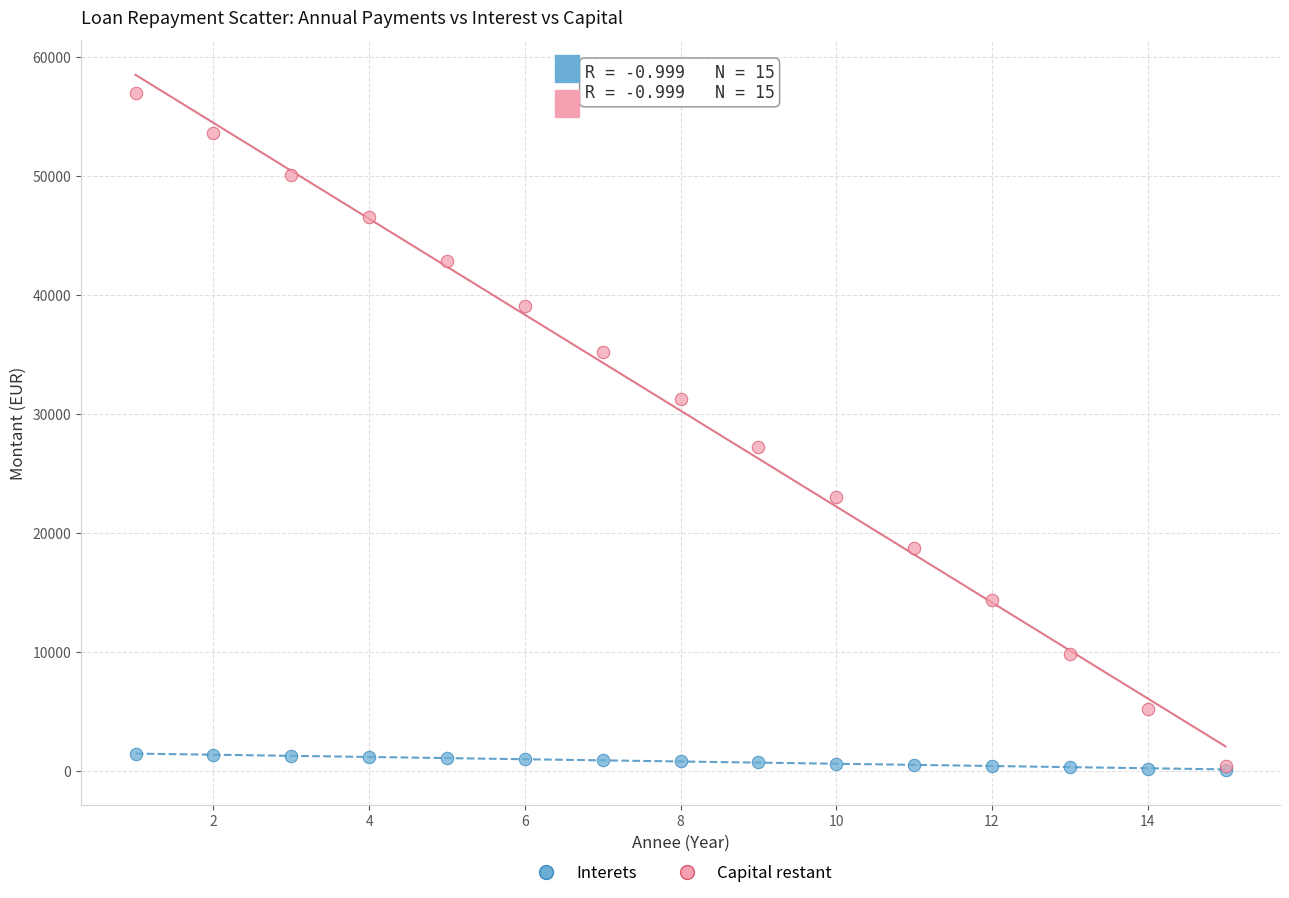

Across all series, what Y value is closest to 28515?

27176.8